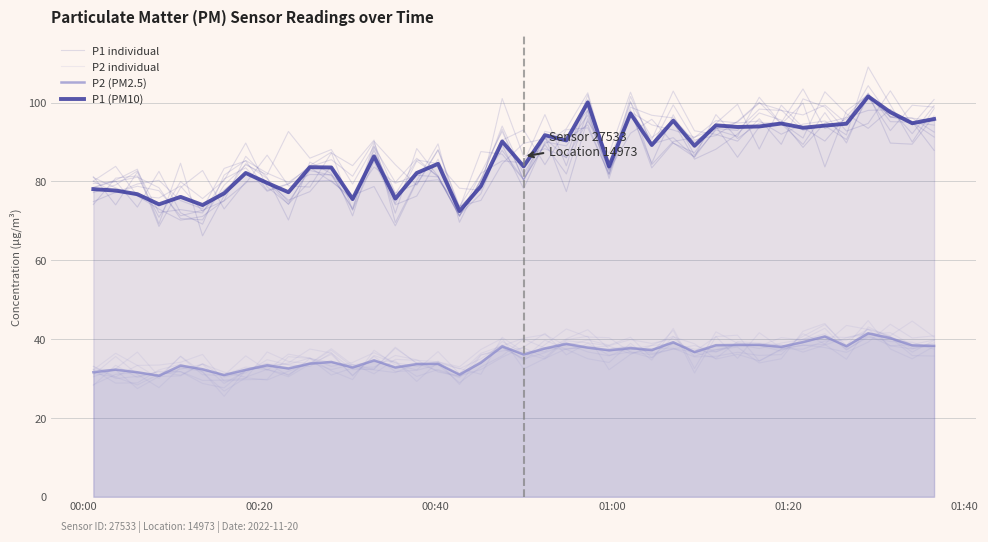

Does the chart have visible grid lines?

Yes